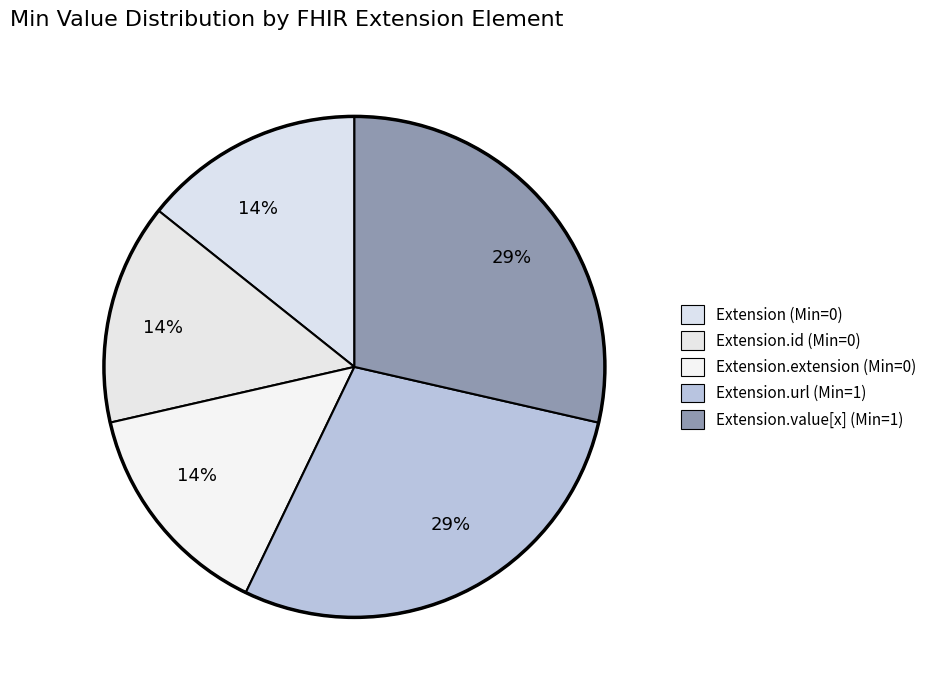

How many segments does this pie chart have?

5